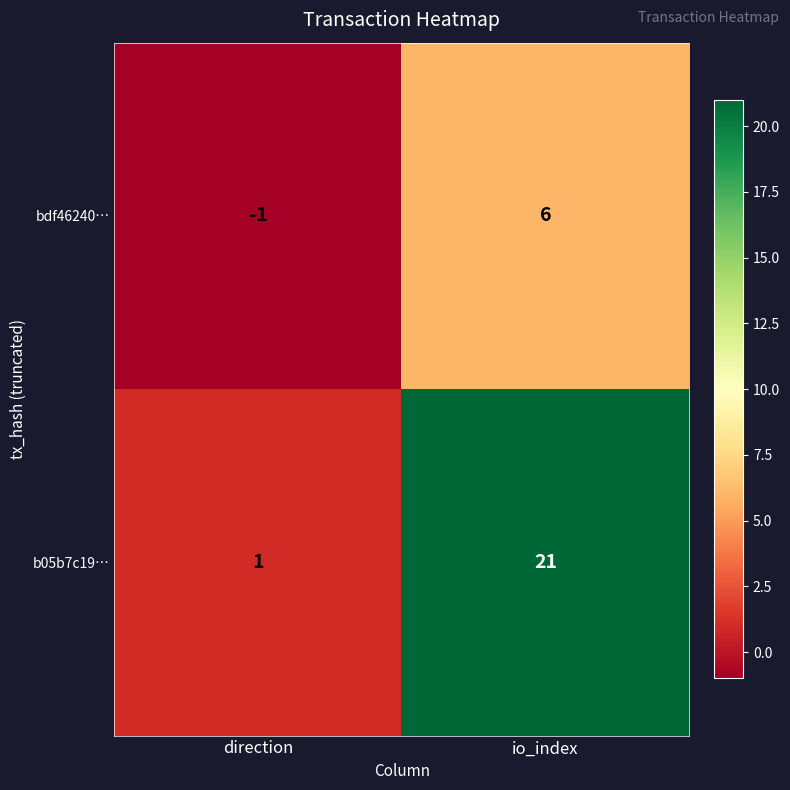

List the series in order of their overall mean, highest first.

b05b7c19…, bdf46240…